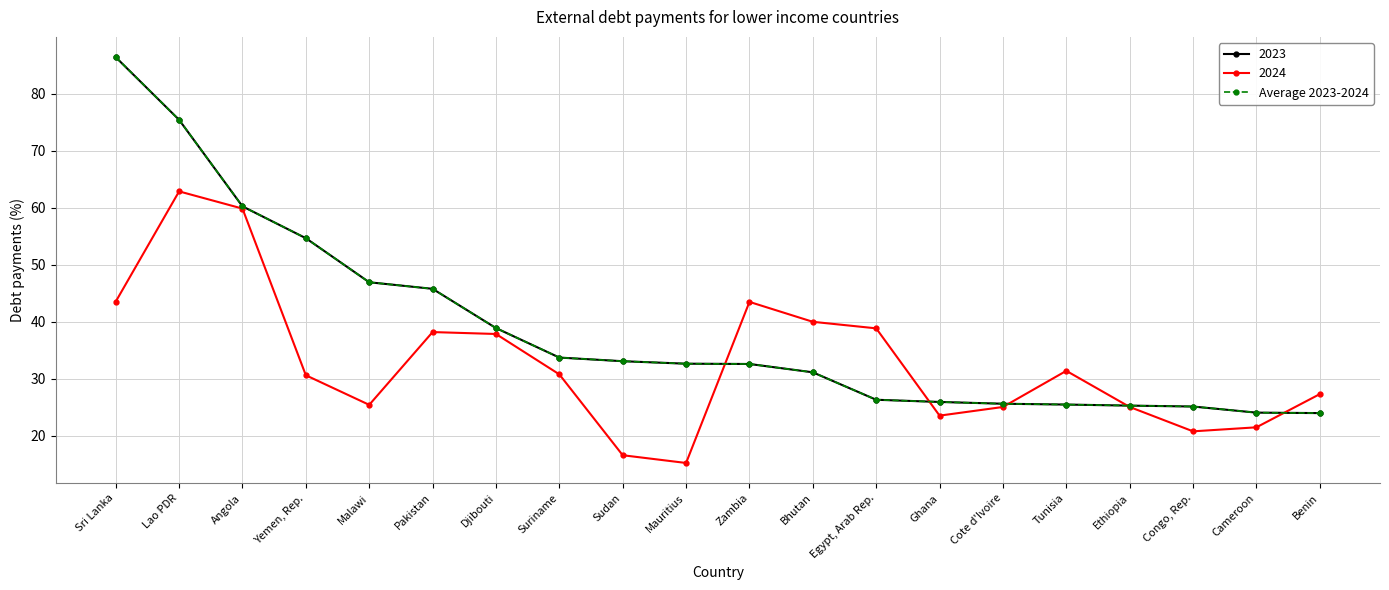

How many lines are shown in the chart?

3